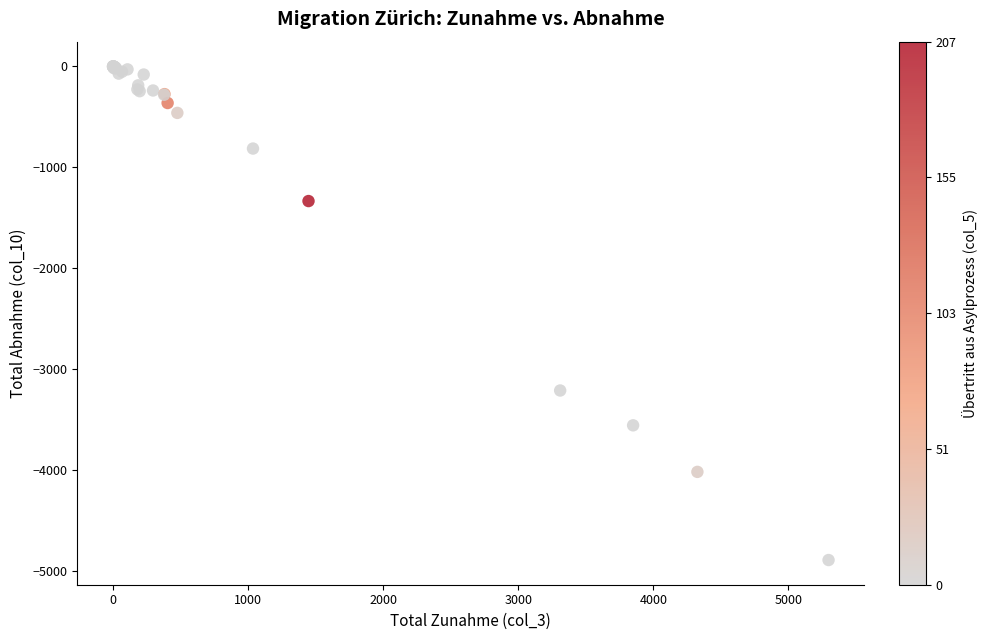

What Y value in the scatter plot is closest to -2444?

-3210